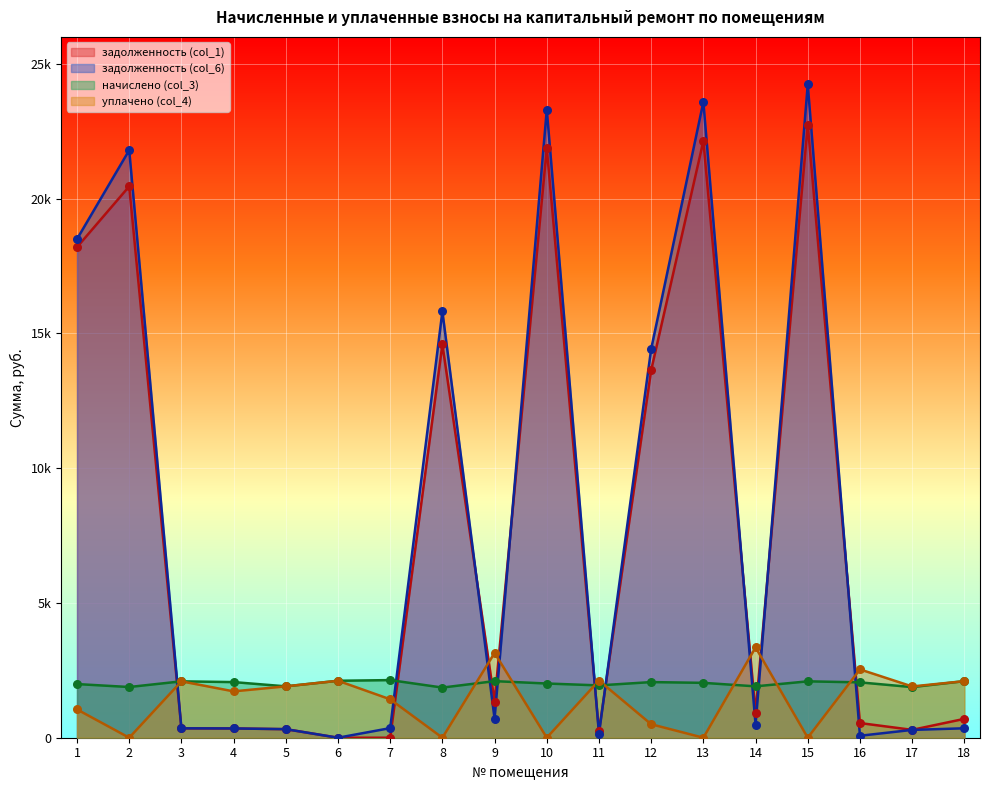

Which series contains the lowest Y value?

задолженность (col_1)